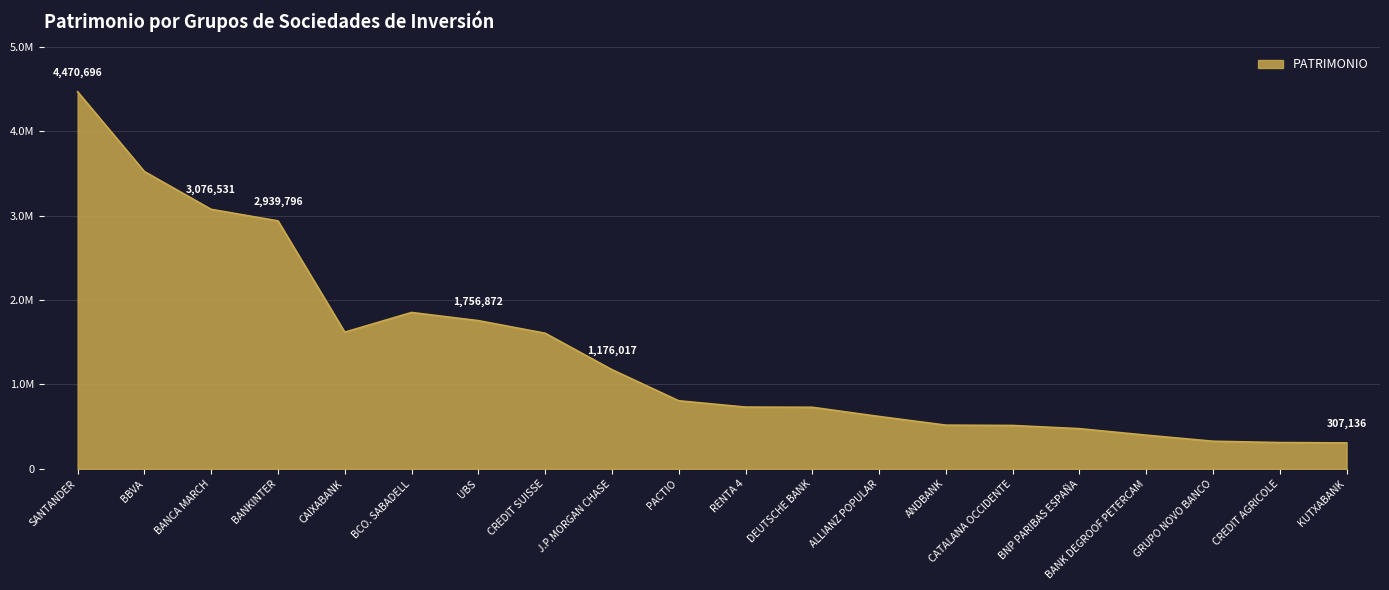

How many interior local valleys (lower than both neighbors) does the data have?

1